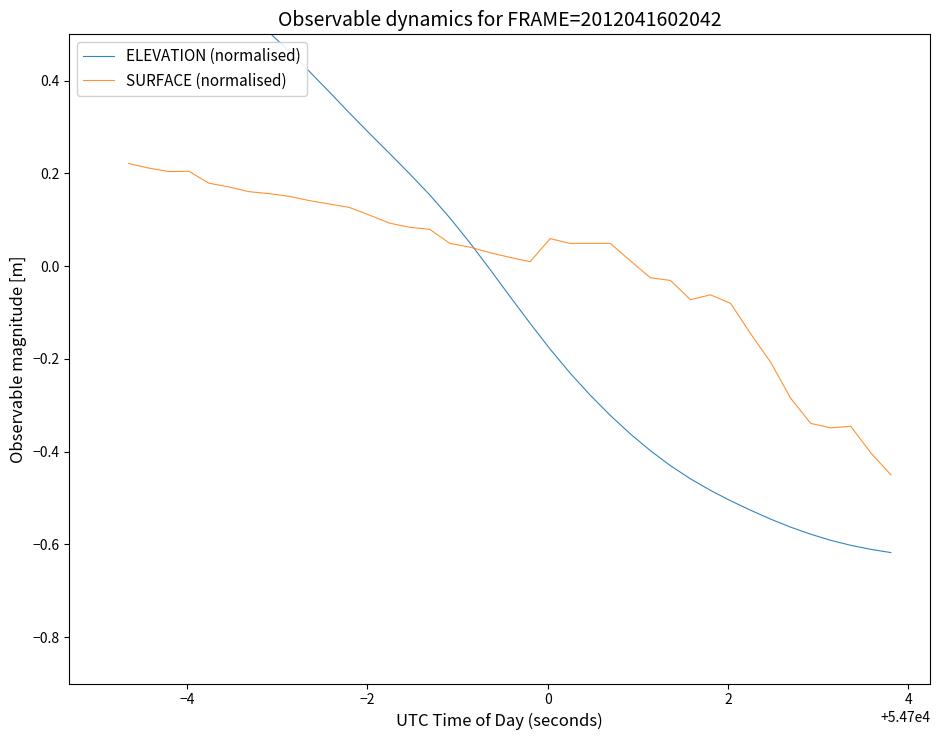

How many values in SURFACE (normalised) are above zero?

26